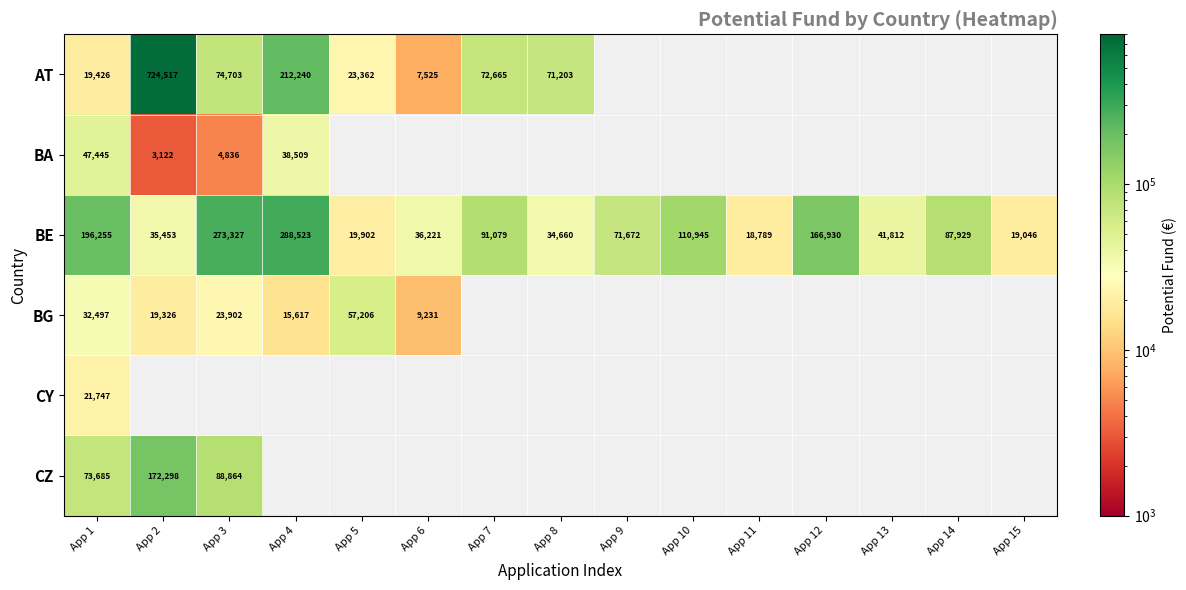

What is the difference between the AT values at App 3 and App 7?

2038